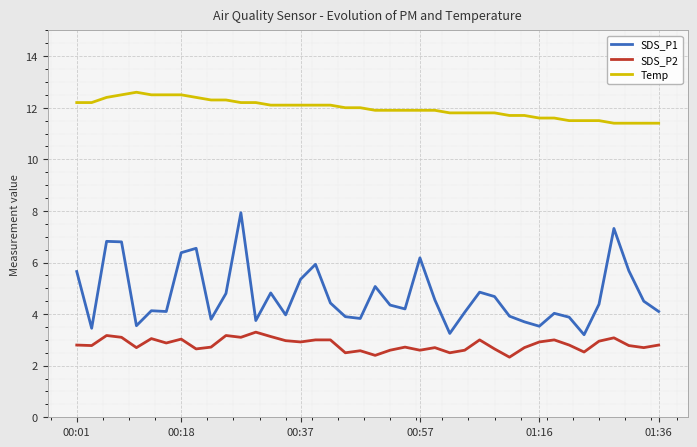

True or false: SDS_P2 and Temp cross at least once.

False